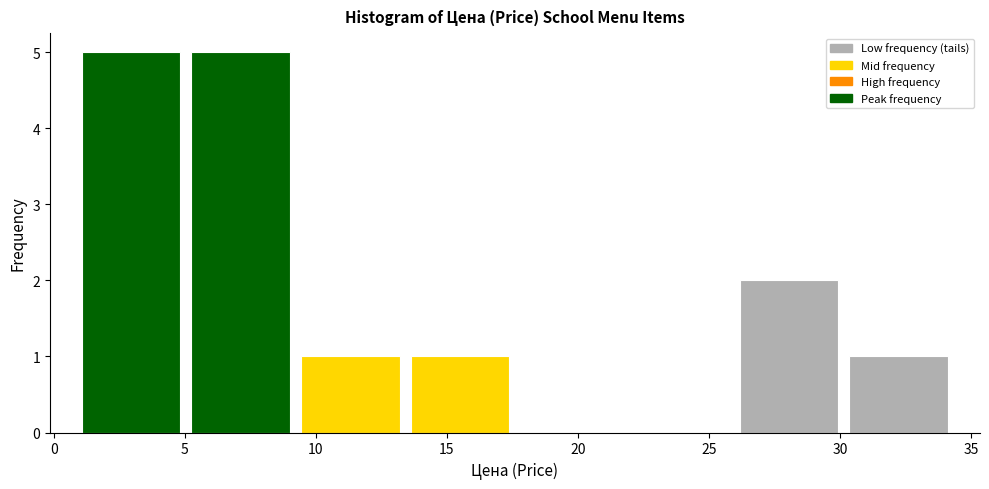

How tall is the bar that spans 13.5 to 17.5 on the x-axis? Neither the bar edges nor the heights are printed on the chart, so give them approximately, as read against the axes.

1